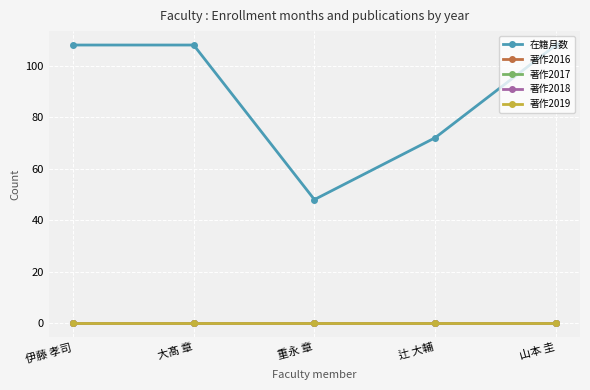

Which label corresponds to the smallest value in the chart?

伊藤 孝司